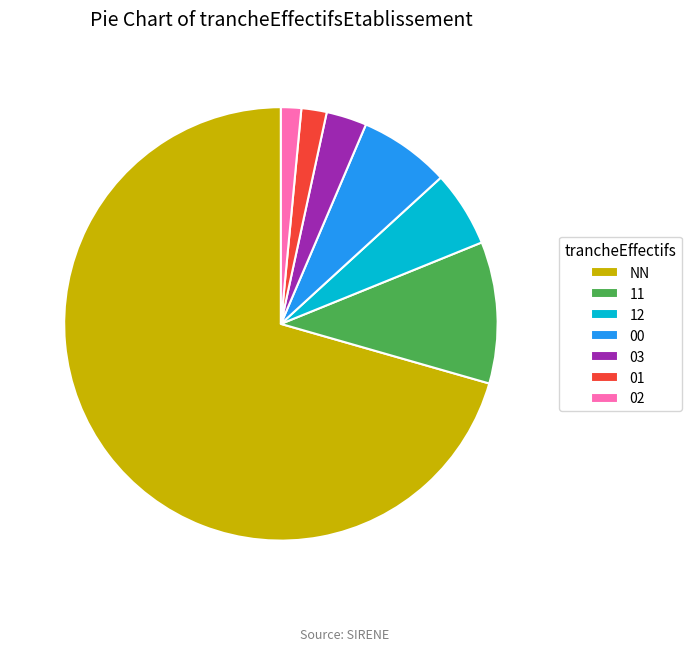

Does NN account for over 50% of the chart?

Yes